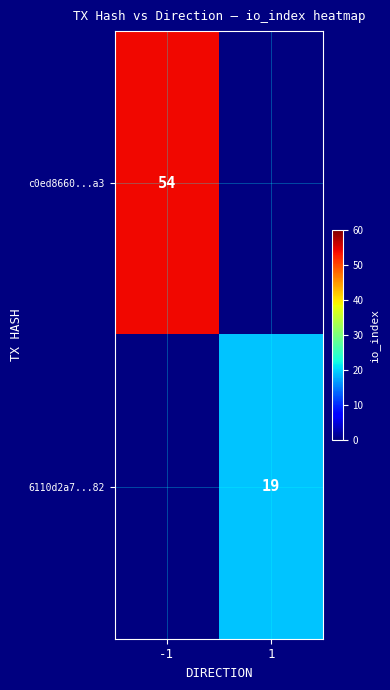

Count the number of data series in this chart.

2